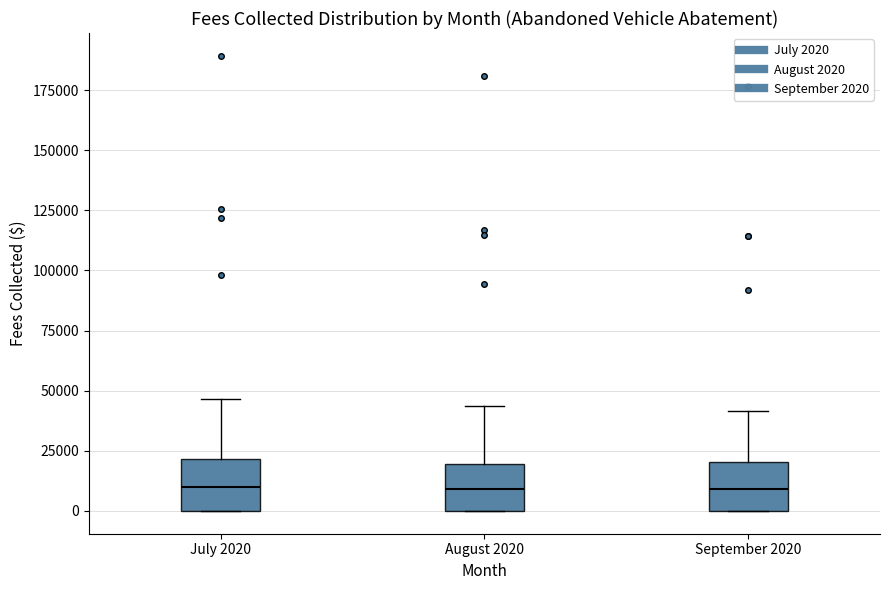

Reading left to right, read every box against the y-axis: the position of its median line, the range the box covers, and the ends of its whiskers. The values are not printed on the chart, so give them approximately, as read against the axis.

July 2020: median 10000, box 0 to 20000, whiskers 0 to 45000
August 2020: median 10000, box 0 to 20000, whiskers 0 to 45000
September 2020: median 10000, box 0 to 20000, whiskers 0 to 40000